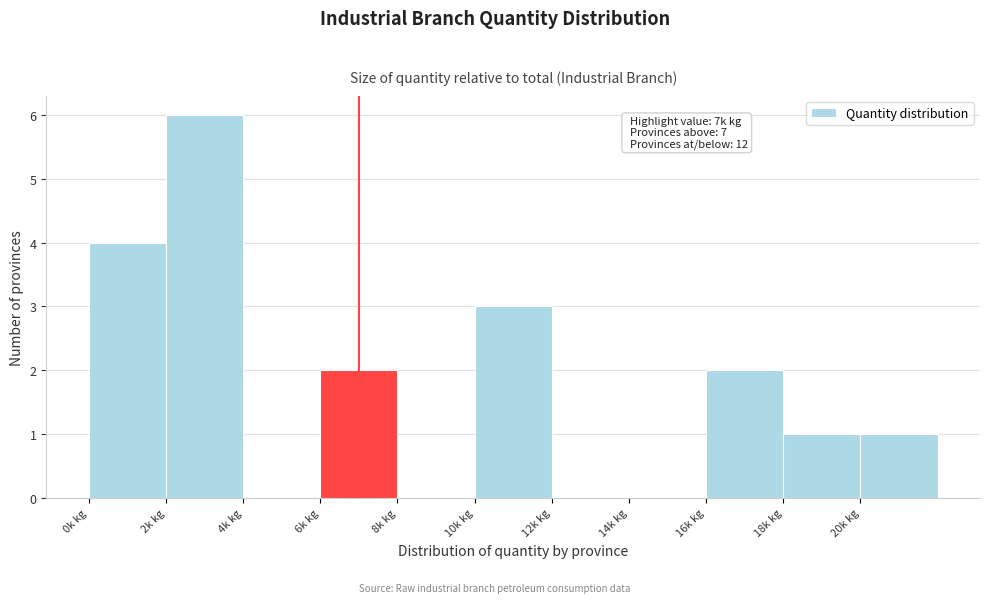

Over which range of the x-axis is the bar tallest?

2 to 4